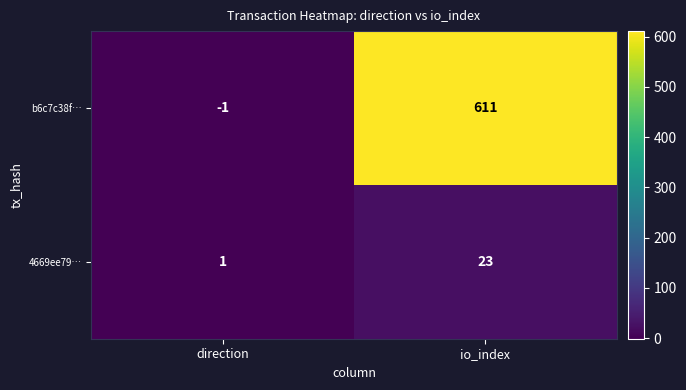

At which label is 4669ee79… closest to 12?

direction